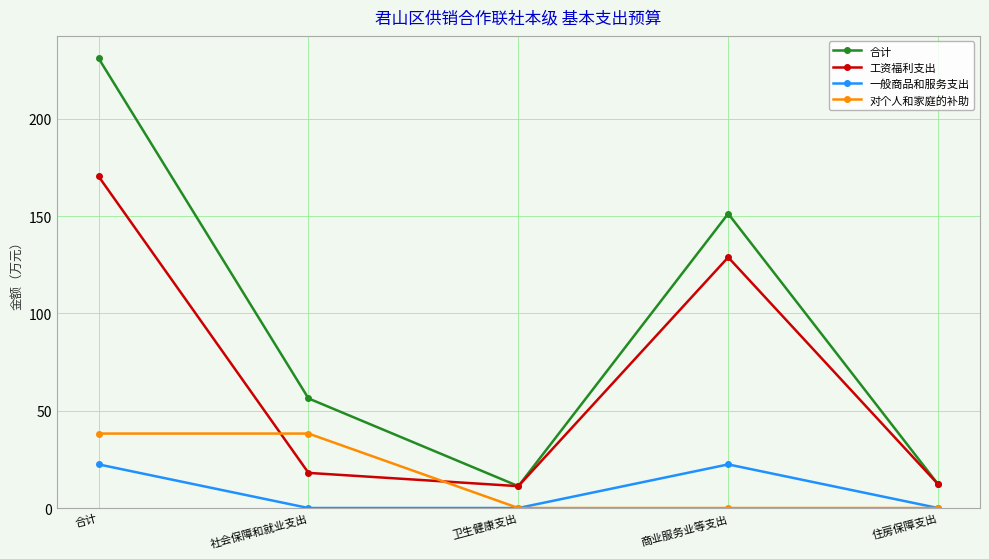

What is the value of the 合计 point at the 3rd from the left?

11.2